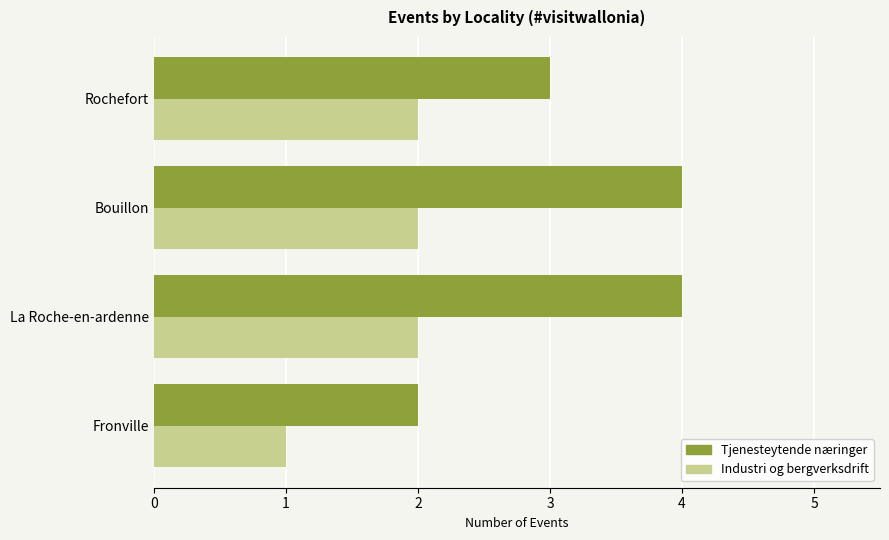

What are all the series names shown in the legend?

Tjenesteytende næringer, Industri og bergverksdrift